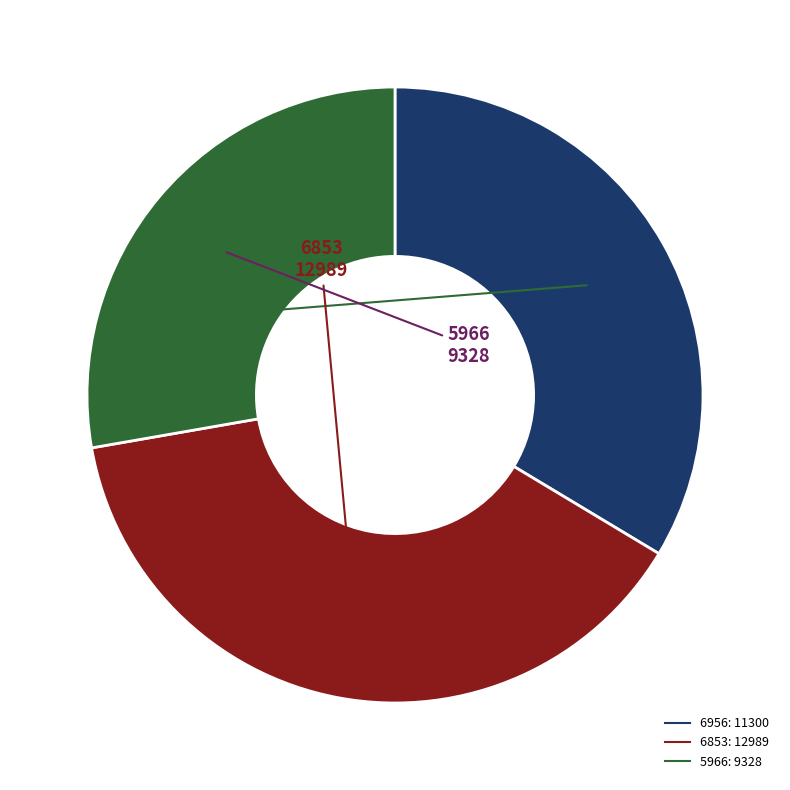

Does 5966 represent more than half of the total?

No